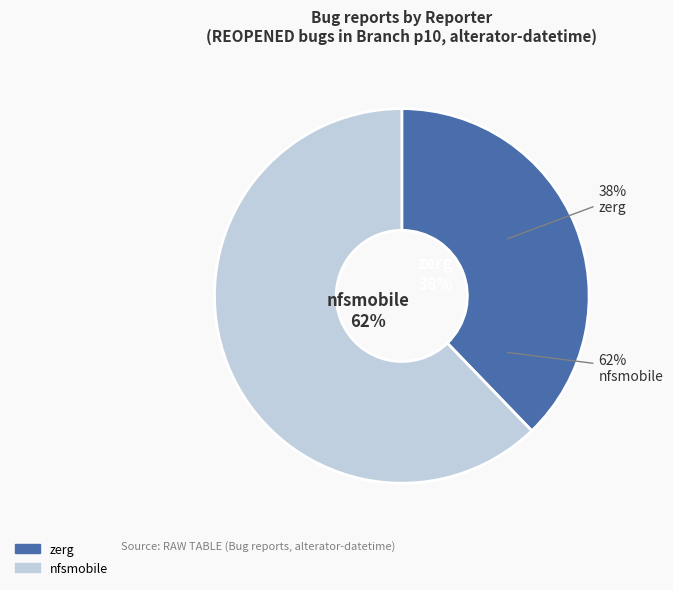

True or false: zerg accounts for 38% of the total.

True